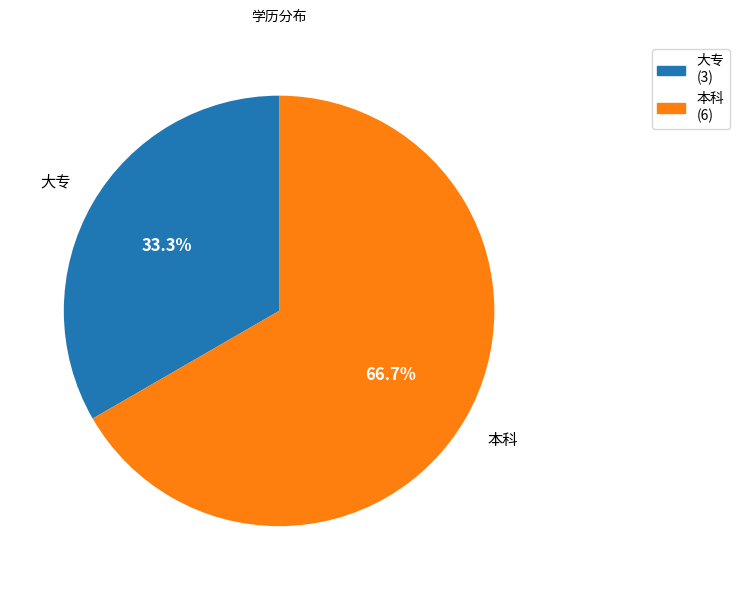

Between 大专 and 本科, which is larger?

本科